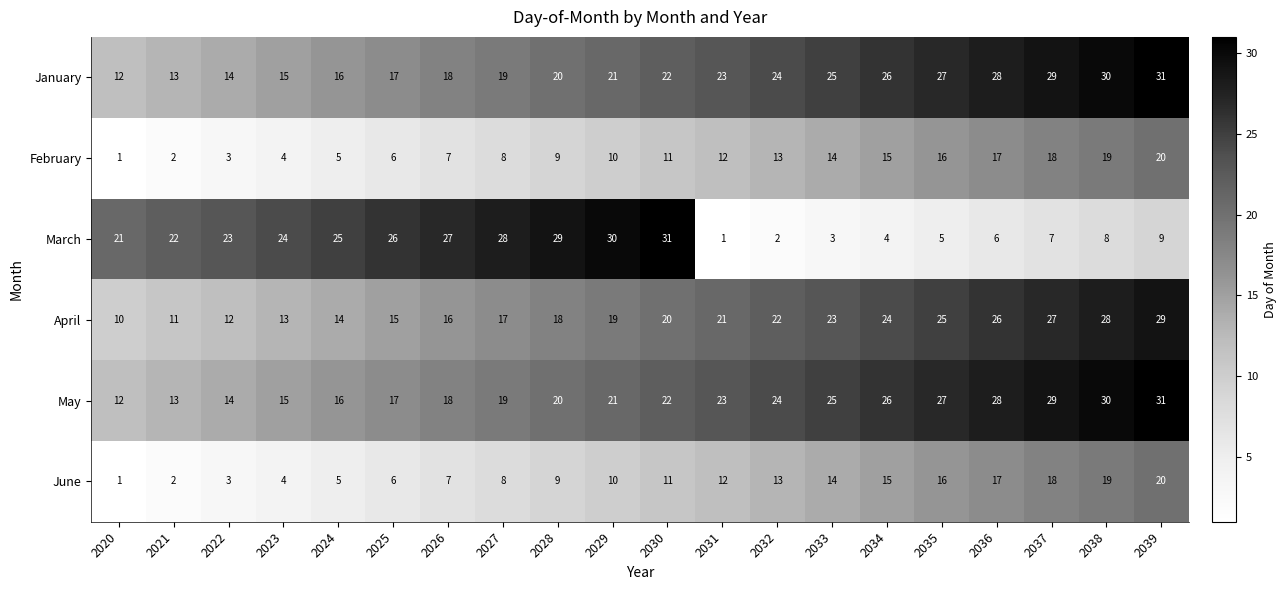

What is the sum of all January values?

430